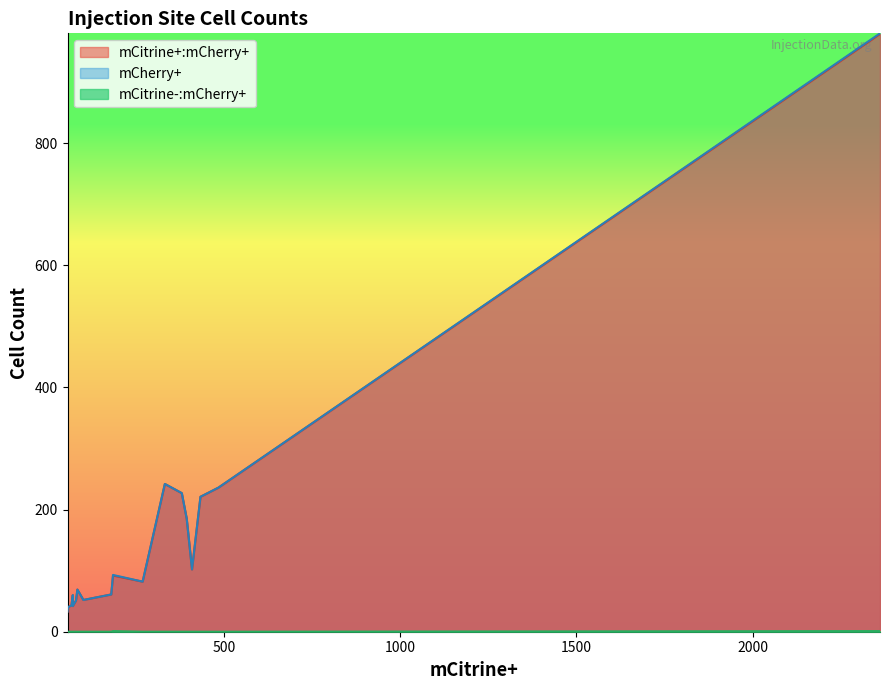

What is the total value across all series at 68?

86